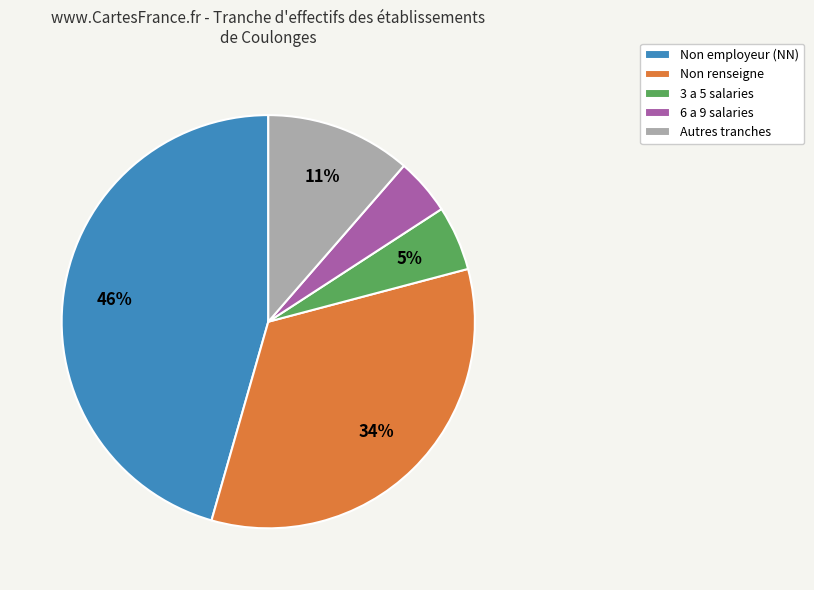

To the nearest percent, what percentage of the pie is 3 a 5 salaries?

5%